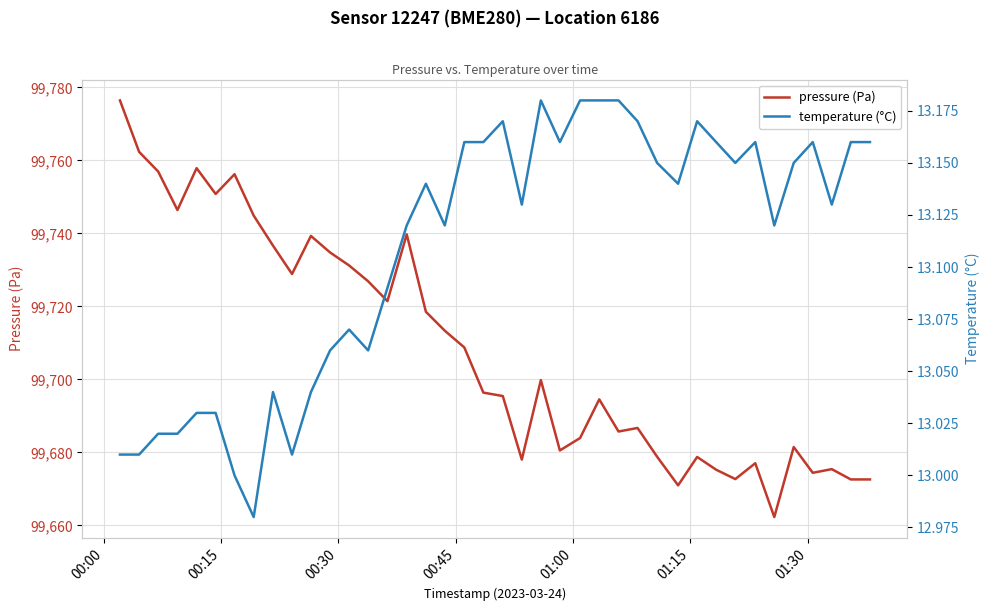

True or false: pressure (Pa) and temperature (°C) cross at least once.

False